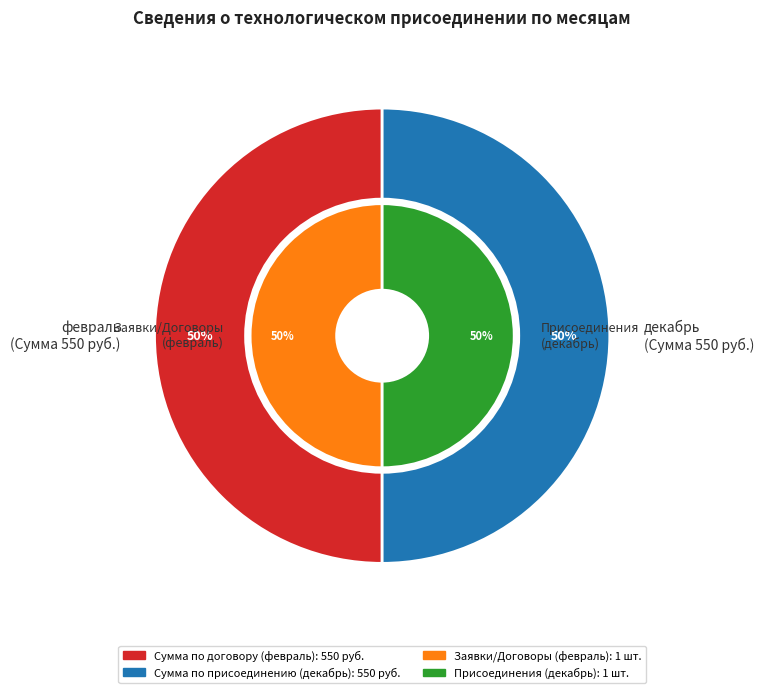

Which category has the biggest portion of the pie?

февраль